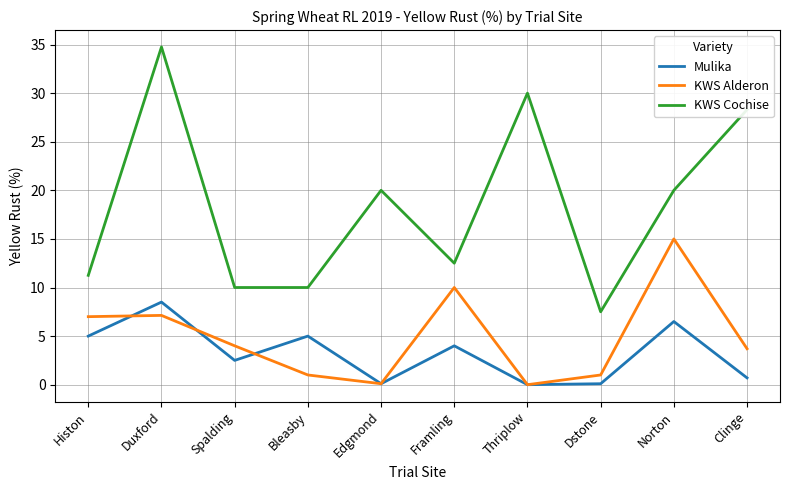

What is the difference between the maximum and minimum values in the KWS Alderon series?

15.0